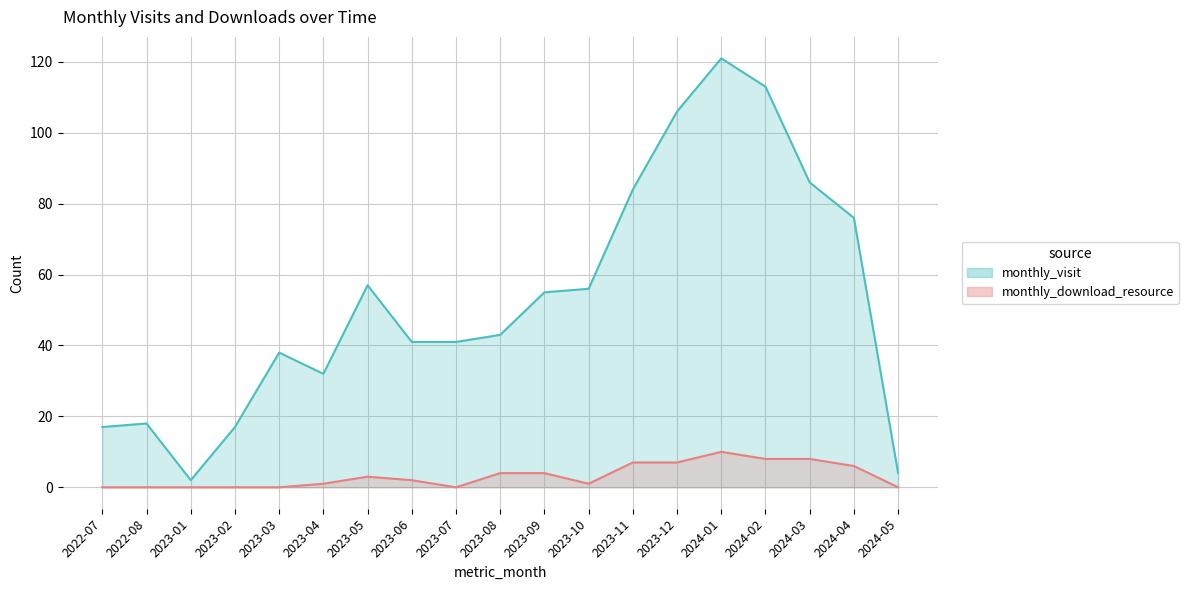

What is the average value of the monthly_download_resource series?

3